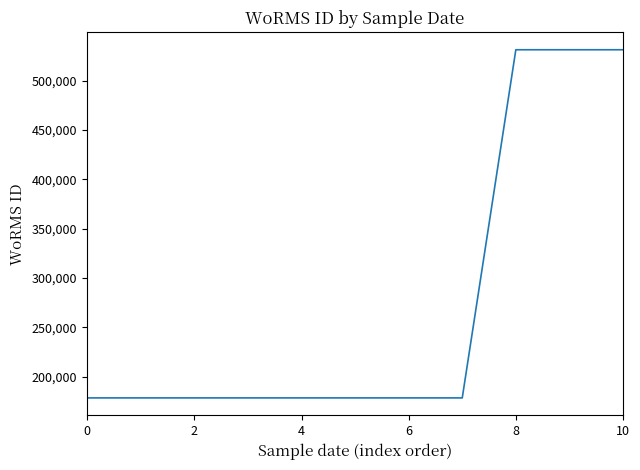

What is the greatest value displayed?

531445